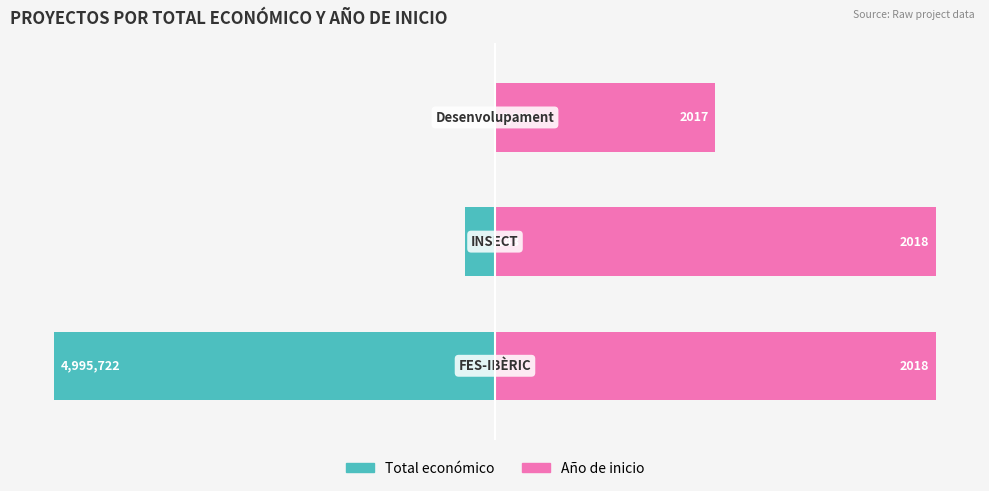

Which series changed the most between 1 and 2?

Año de inicio